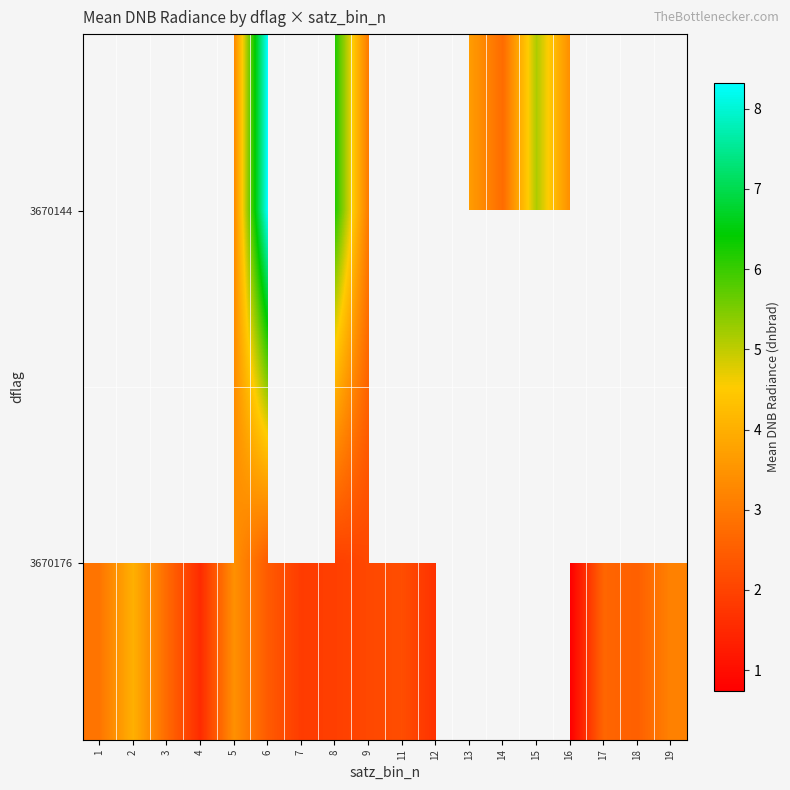

The row_1 series shows 0.5 at 12. True or false?

False